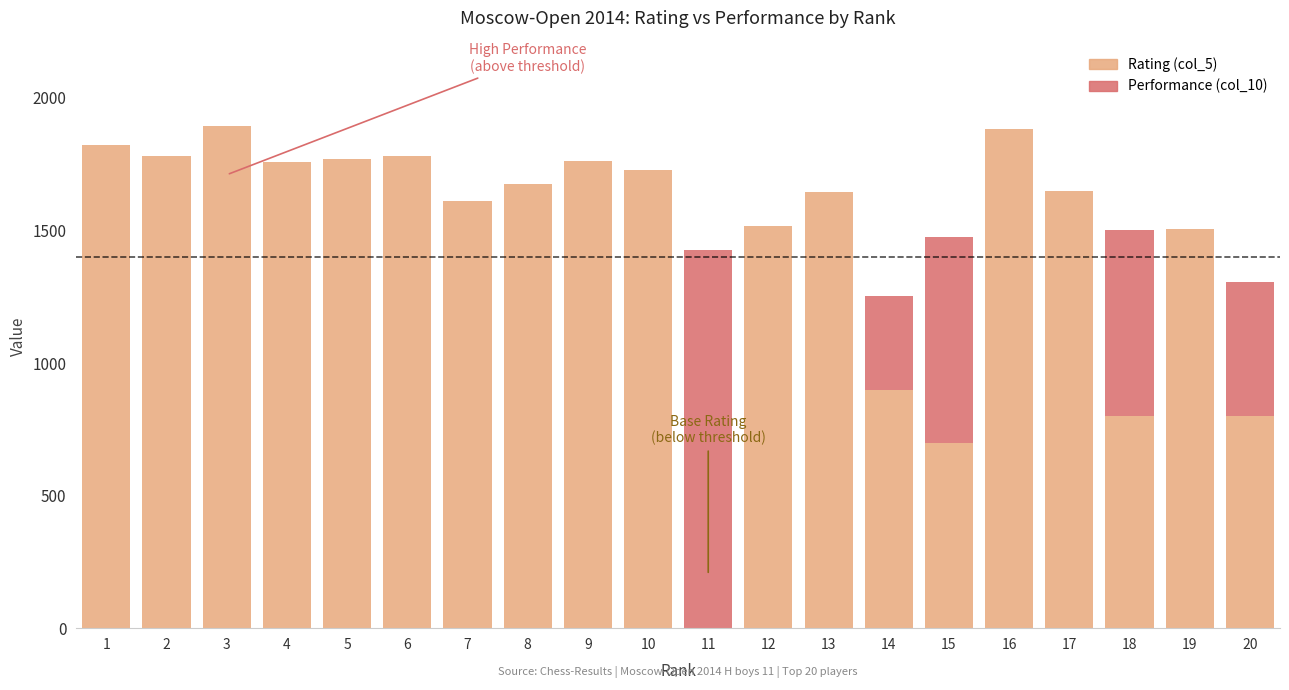

Are the bars grouped side by side (vs. stacked)?

No